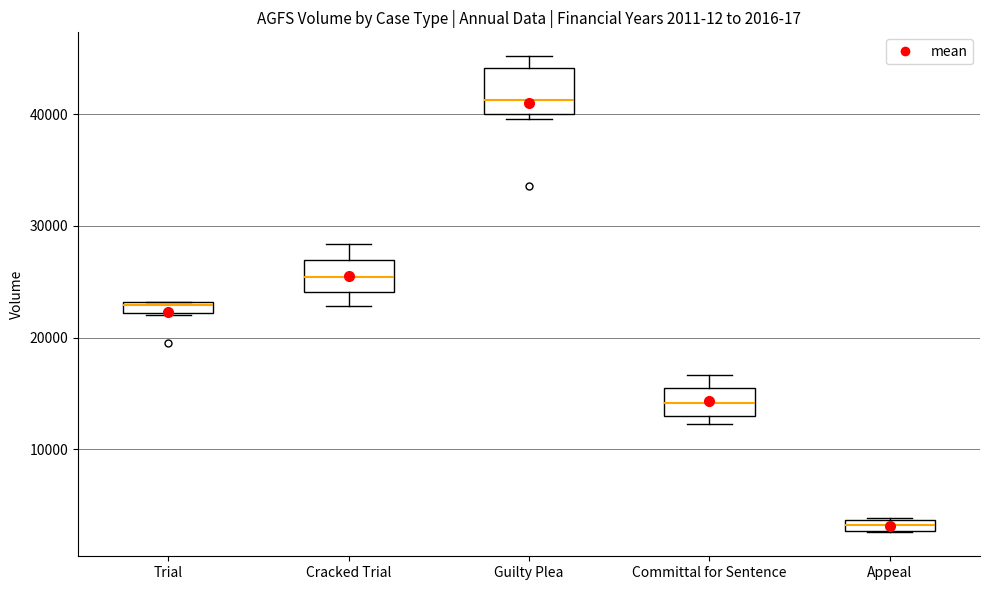

Which box is the tallest, from its lower edge to its upper edge?

Guilty Plea